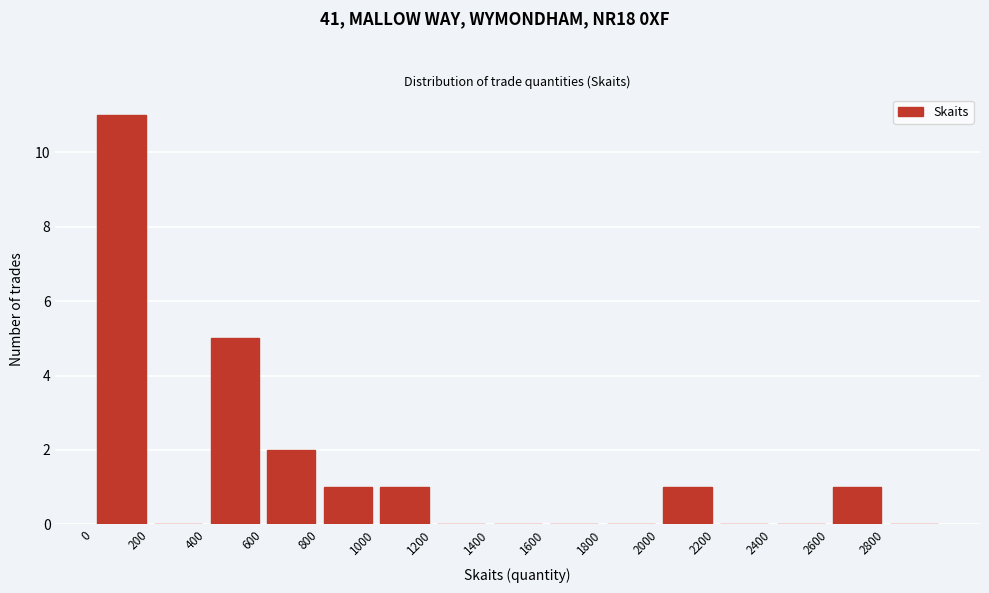

Over which range of the x-axis is the bar tallest?

0 to 200